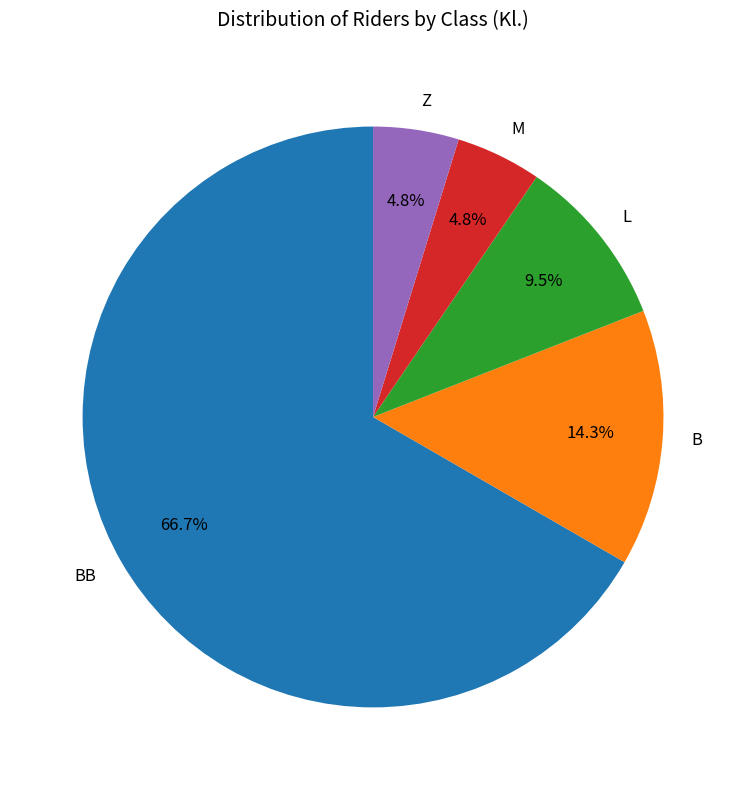

Is there any slice that represents more than half of the pie?

Yes